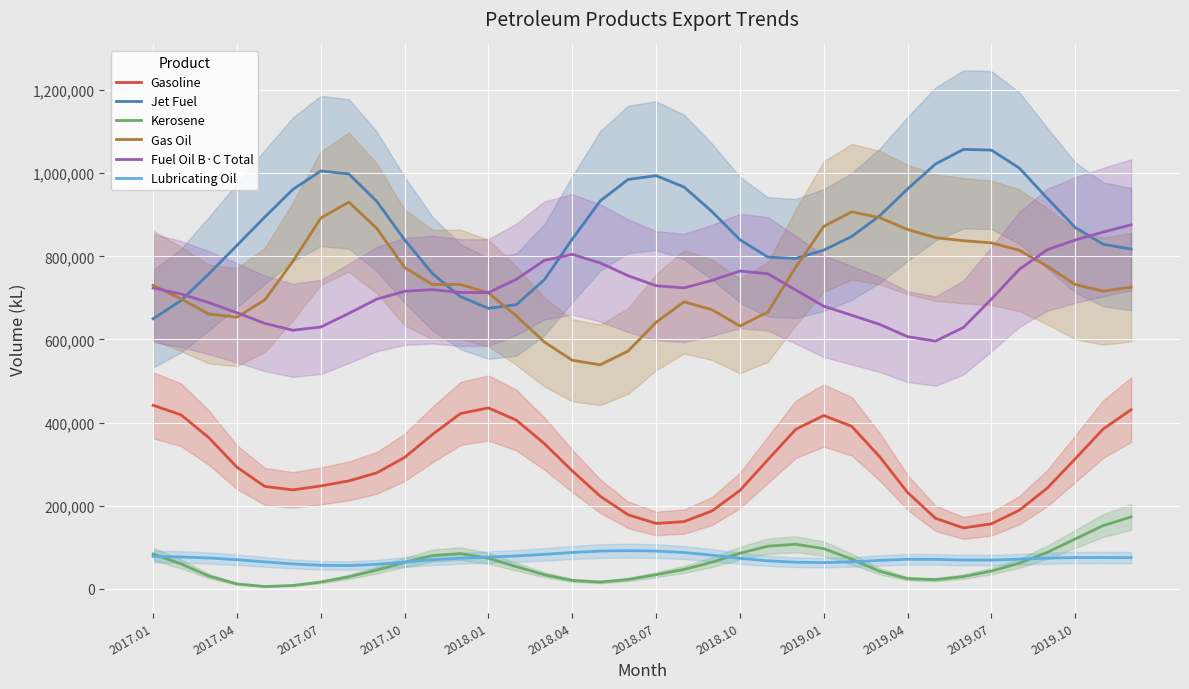

What is the highest value of the Gasoline series?

441581.8